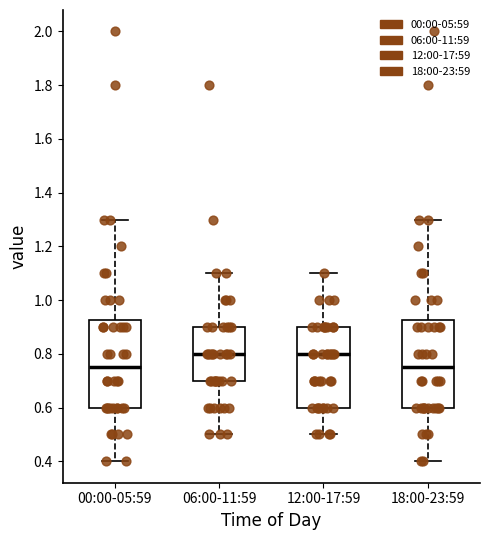

Reading left to right, read every box against the y-axis: the position of its median line, the range the box covers, and the ends of its whiskers. The values are not printed on the chart, so give them approximately, as read against the axis.

00:00-05:59: median 0.76, box 0.60 to 0.92, whiskers 0.40 to 1.30
06:00-11:59: median 0.80, box 0.70 to 0.90, whiskers 0.50 to 1.10
12:00-17:59: median 0.80, box 0.60 to 0.90, whiskers 0.50 to 1.10
18:00-23:59: median 0.76, box 0.60 to 0.92, whiskers 0.40 to 1.30